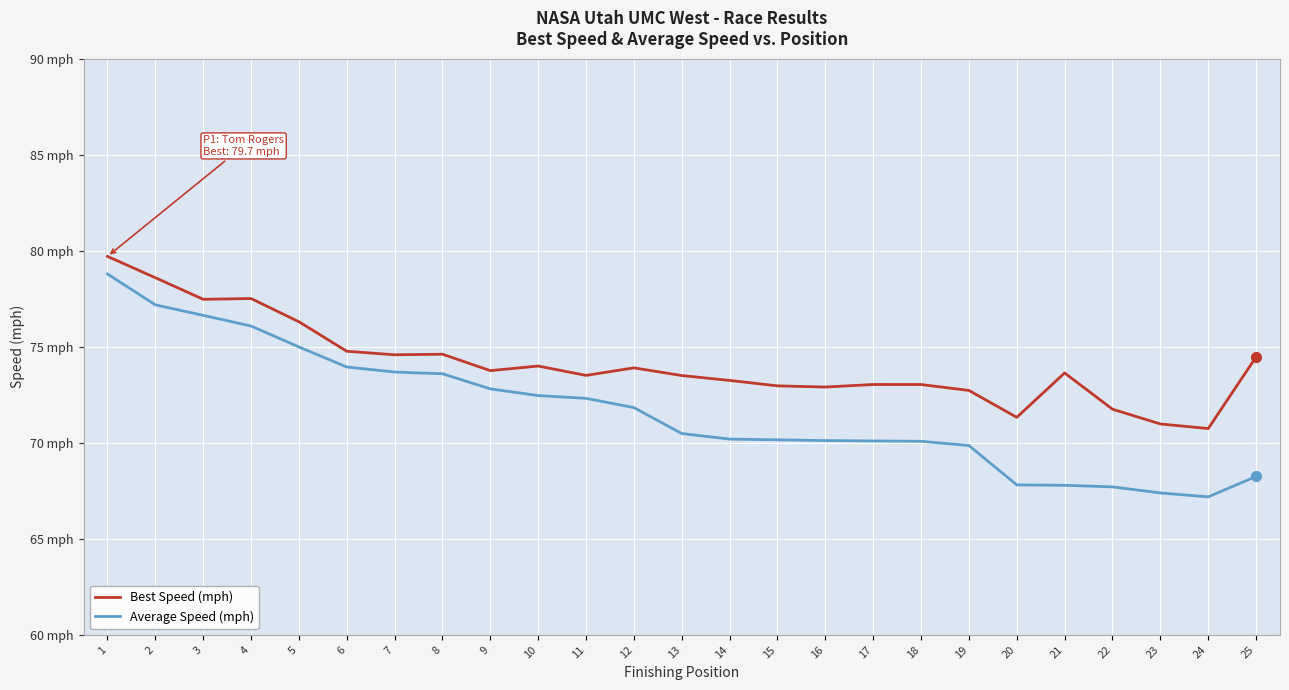

True or false: Best Speed (mph) has more than 2 interior local peaks.

True